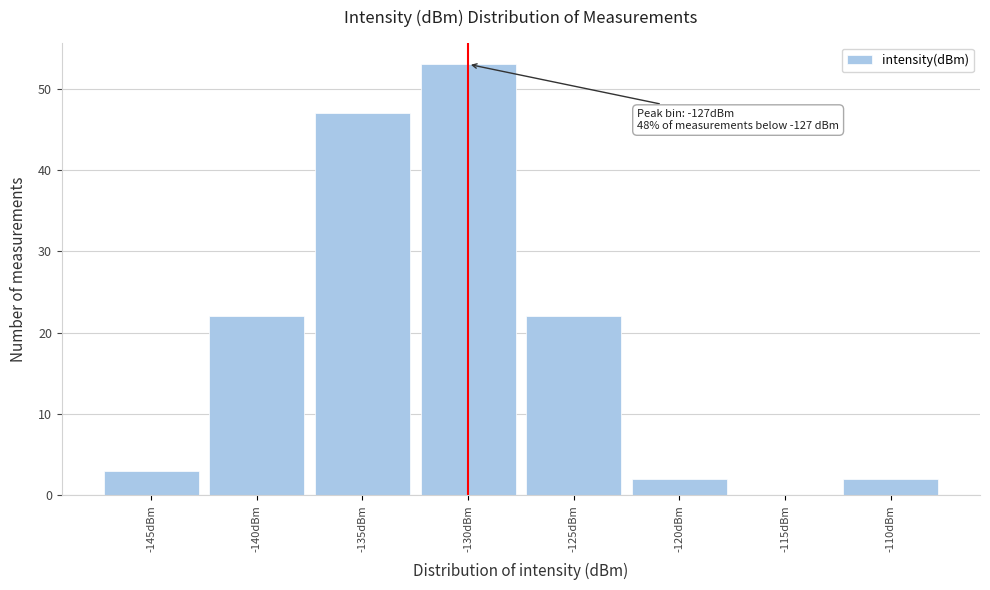

Reading left to right, list all the values displayed in this chart.

-145dBm=3	-140dBm=22	-135dBm=47	-130dBm=53	-125dBm=22	-120dBm=2	-115dBm=0	-110dBm=2